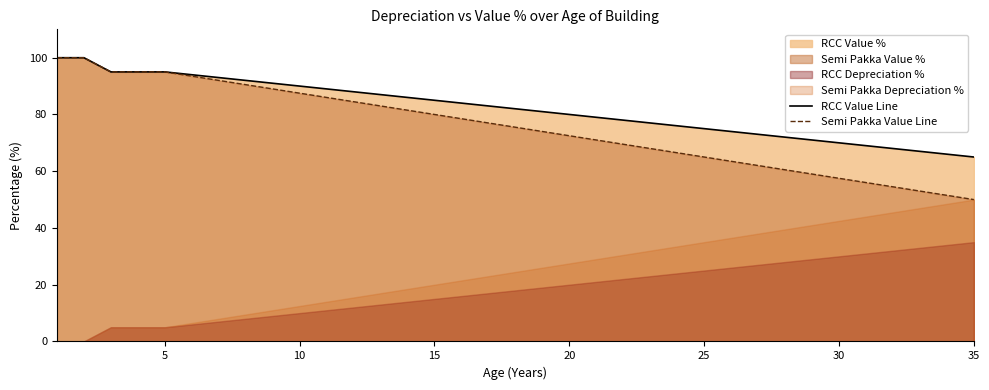

The RCC Value Line series shows 65.0 at 35. True or false?

True